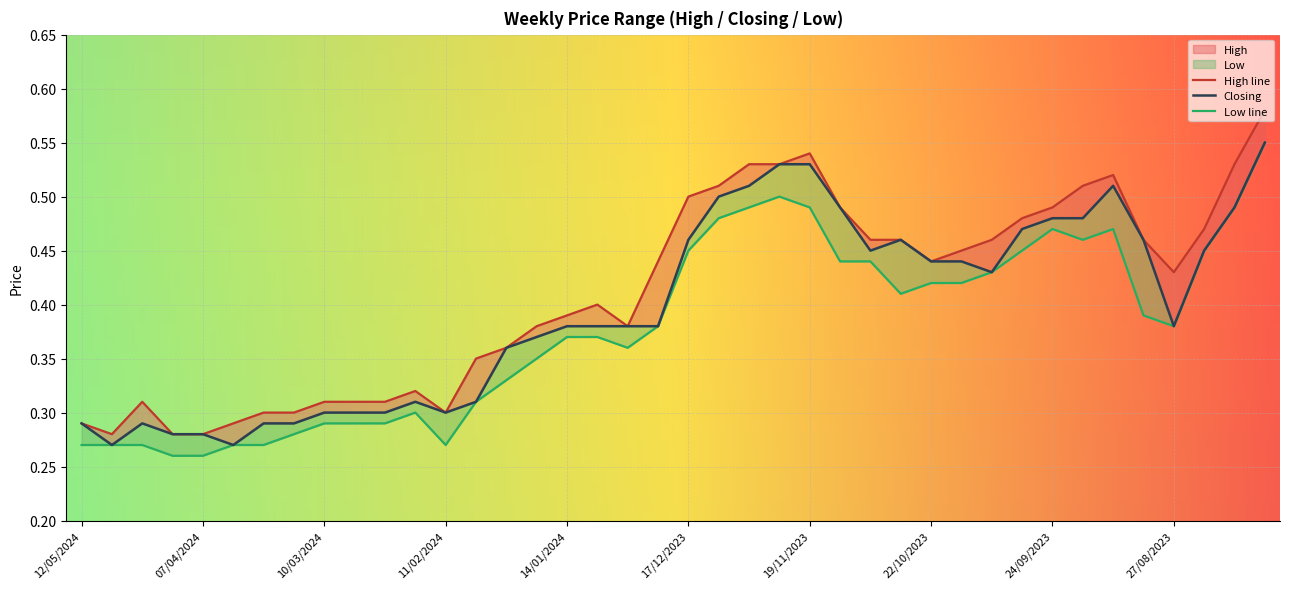

Which series has the largest total across all categories?

High